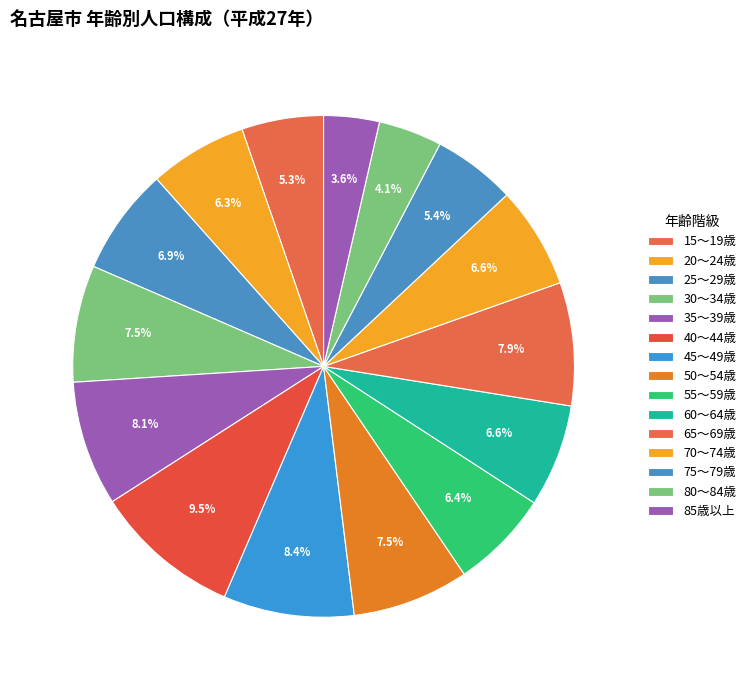

The 80～84歳 slice represents 4% of the pie. True or false?

True